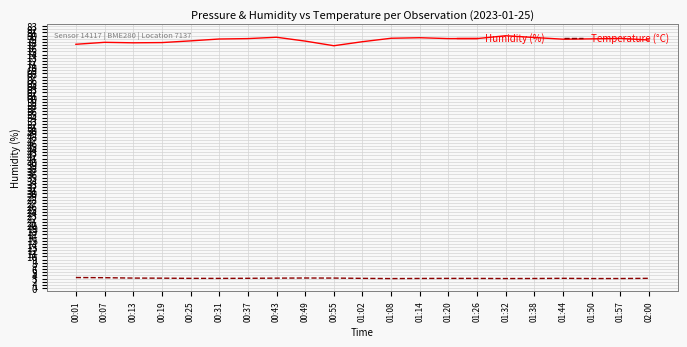

True or false: Humidity (%) and Temperature (°C) cross at least once.

False